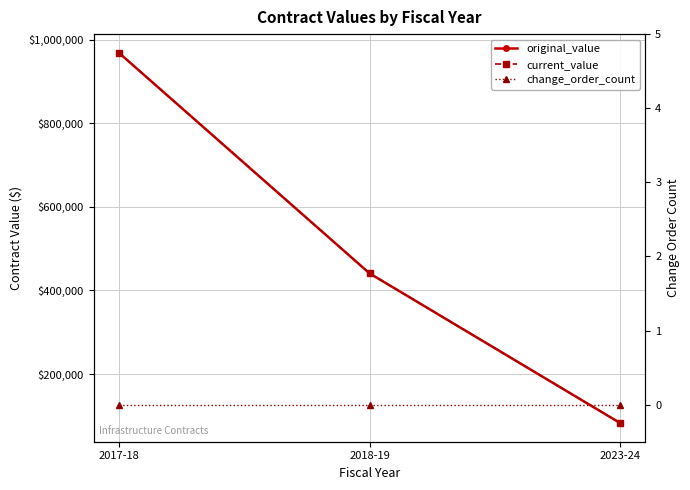

Which category has the highest value in the change_order_count series?

2017-18